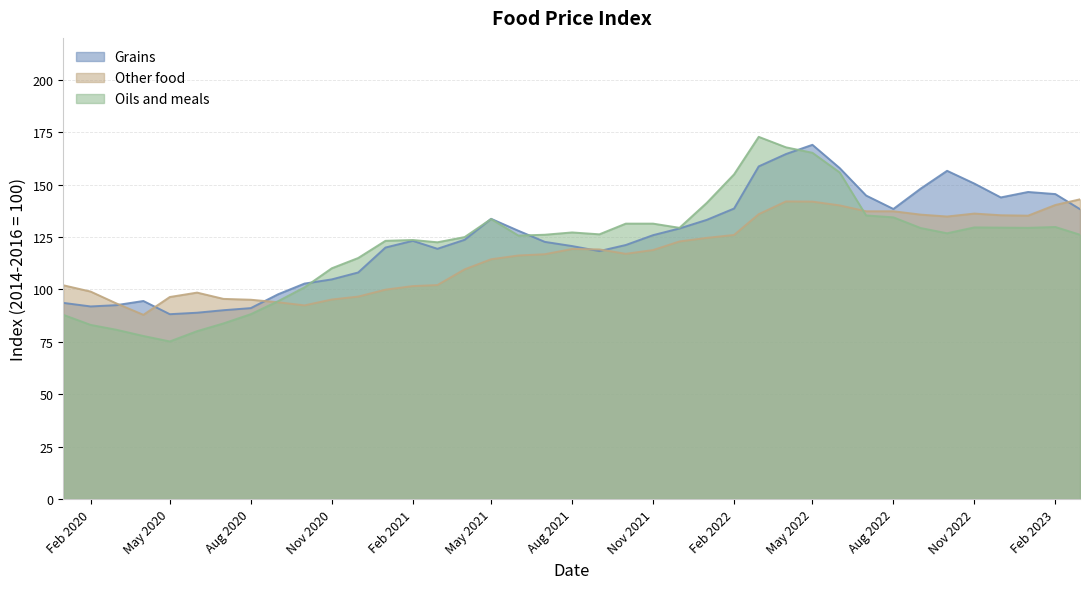

Which series ends up on top after the final intersection of Grains and Oils and meals?

Grains